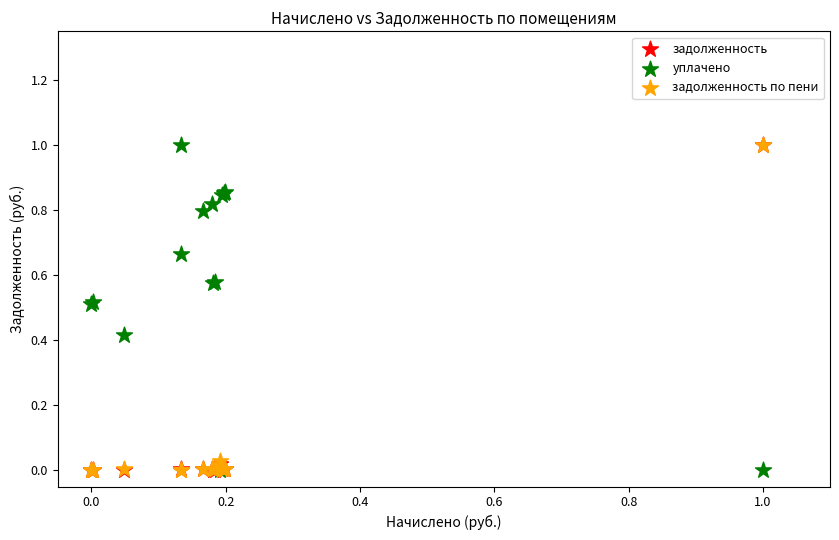

What are all the series names shown in the legend?

задолженность, уплачено, задолженность по пени